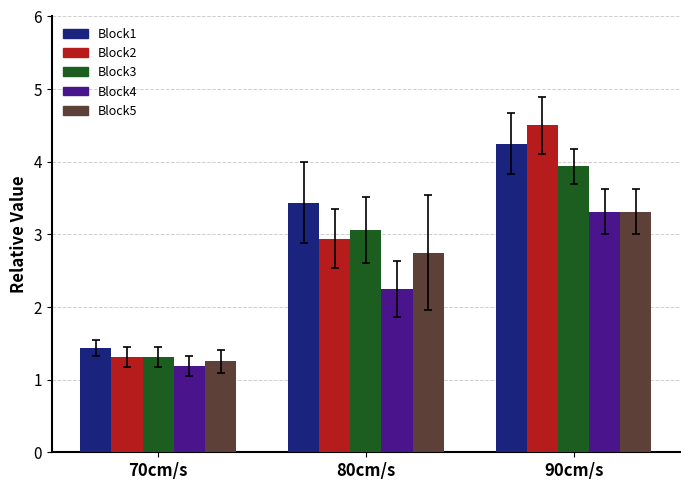

Rank the series by their average value, from highest to lowest.

Block1, Block2, Block3, Block5, Block4